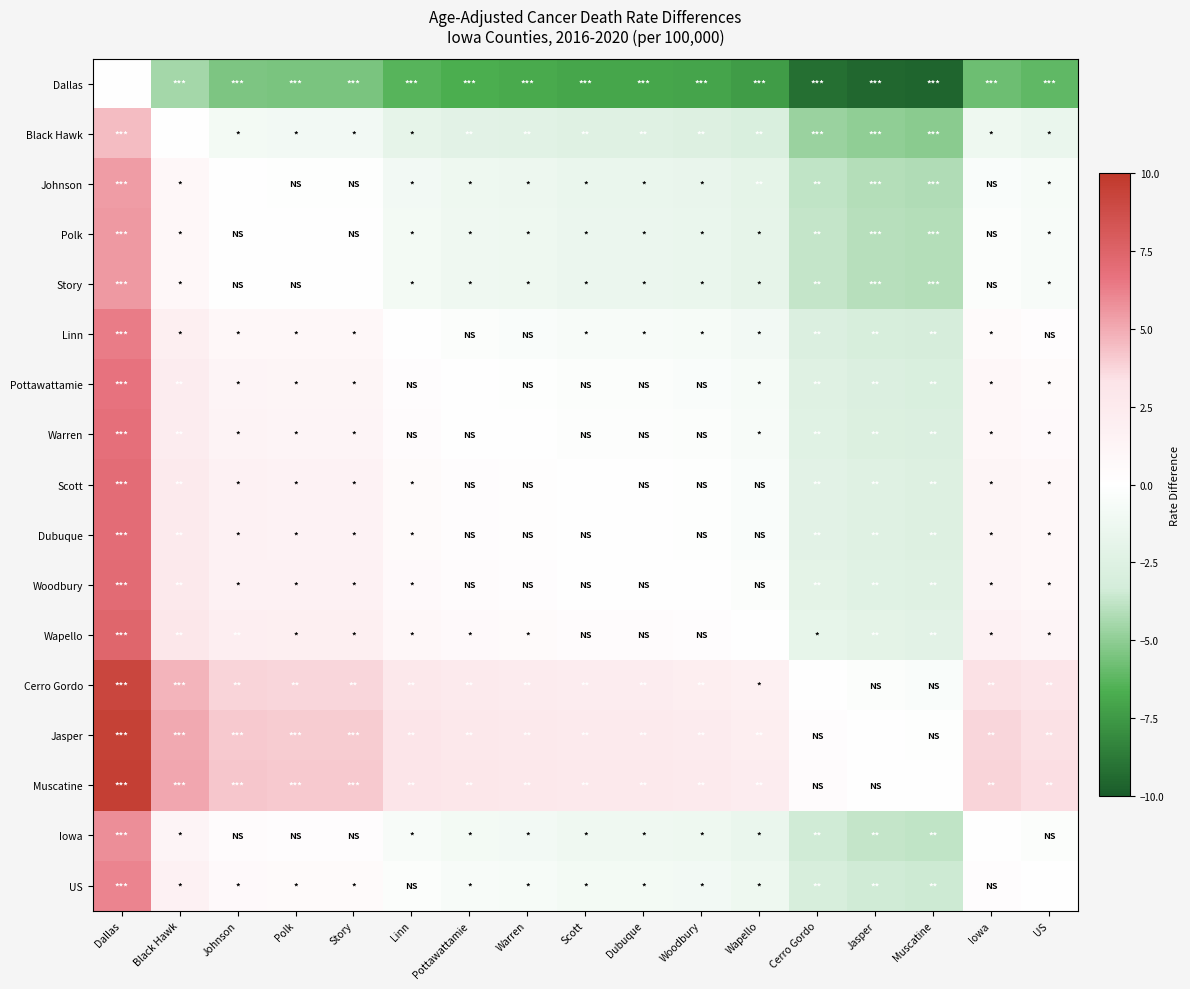

Count the number of data series in this chart.

17